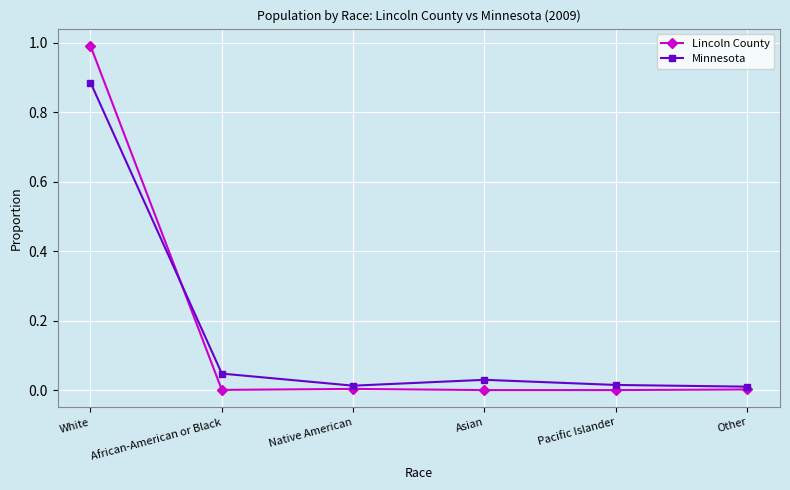

Which series has the largest range (max minus min)?

Lincoln County